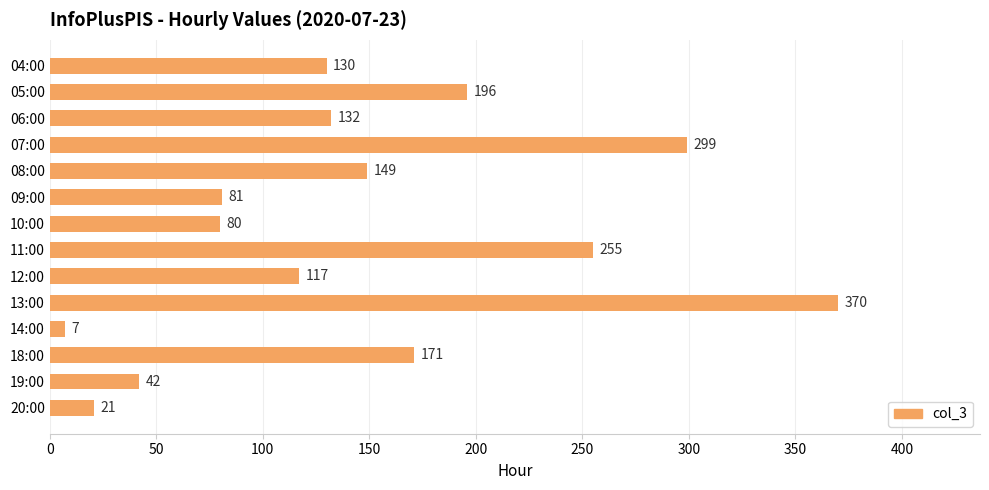

At which label is the value closest to 188?

05:00